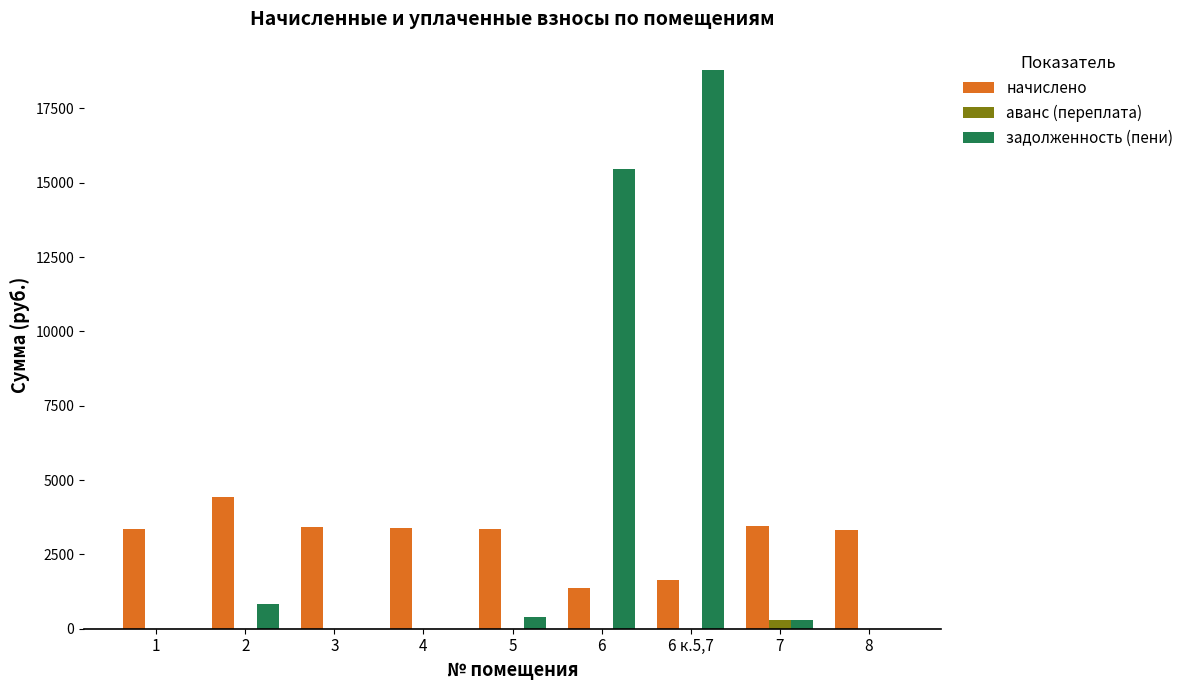

How many categories are shown in the chart?

9